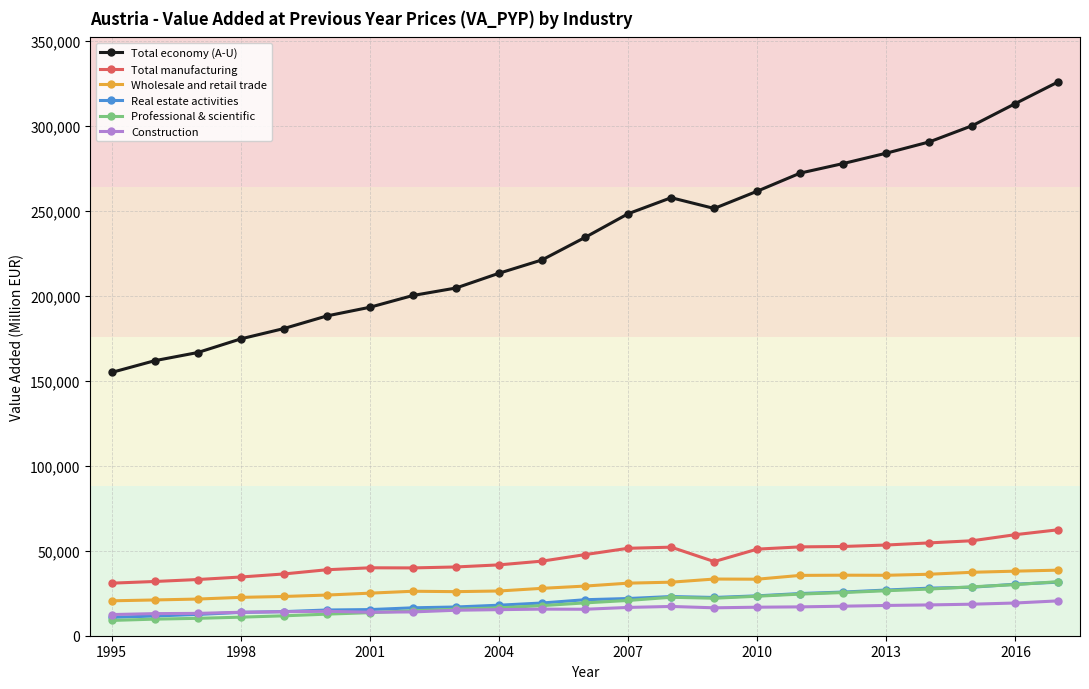

True or false: Total economy (A-U) and Professional & scientific cross at least once.

False